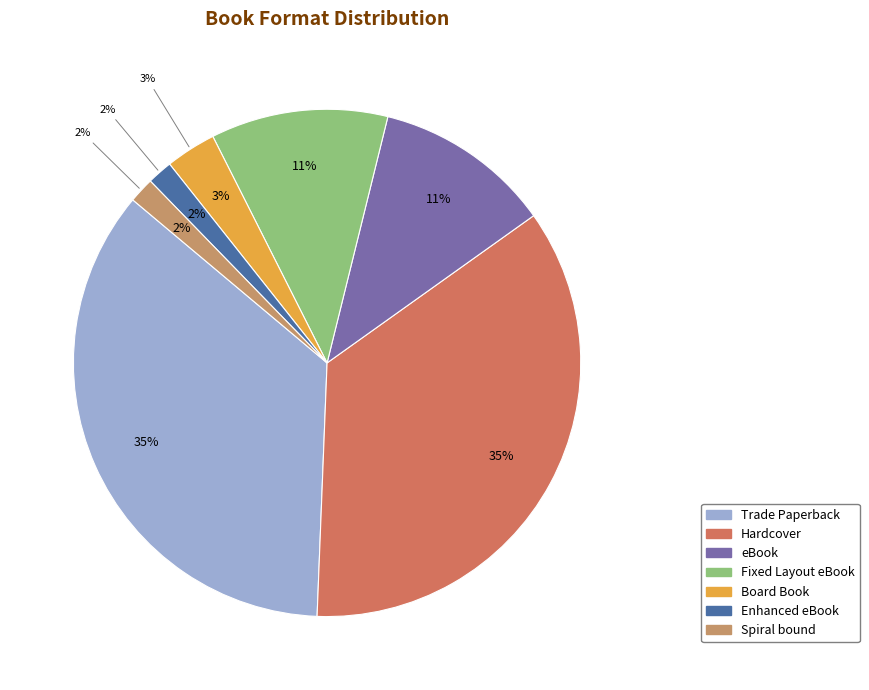

What is the smallest slice in the pie chart?

Enhanced eBook